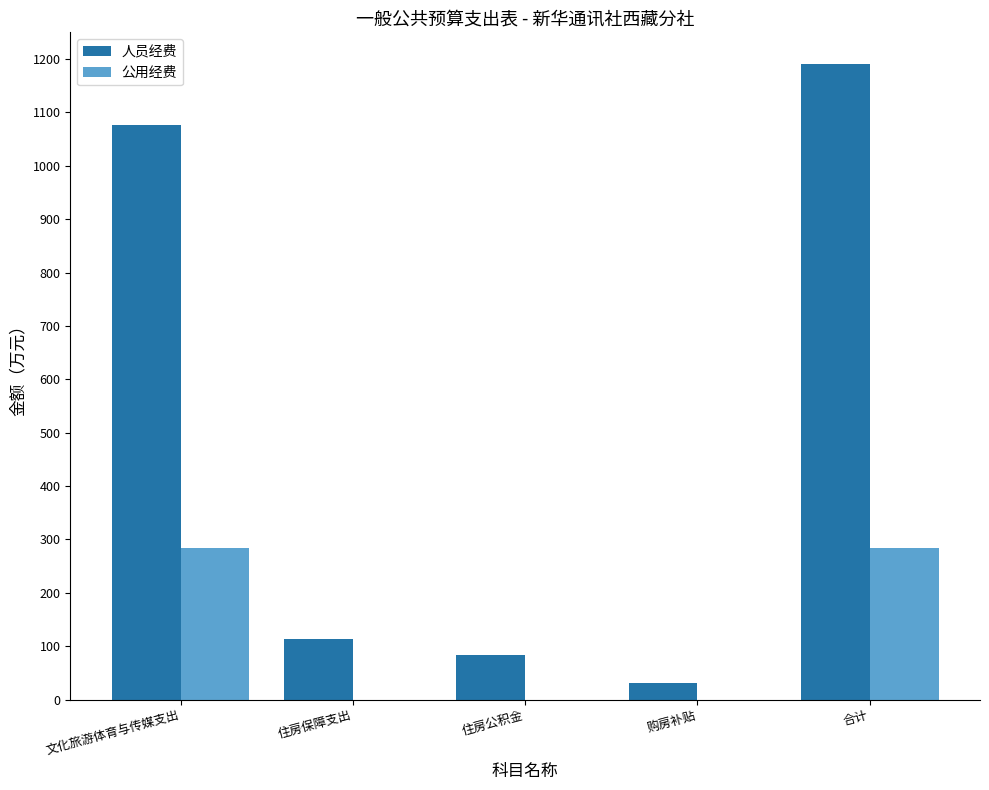

What is the maximum value for 人员经费?

1190.7